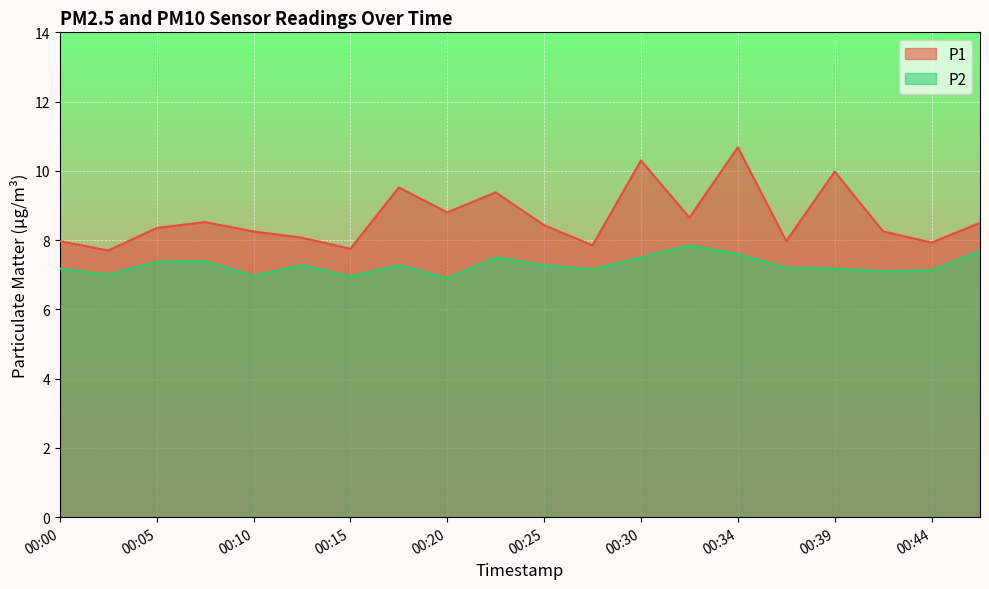

Which series changed the most between 00:15 and 00:34?

P1